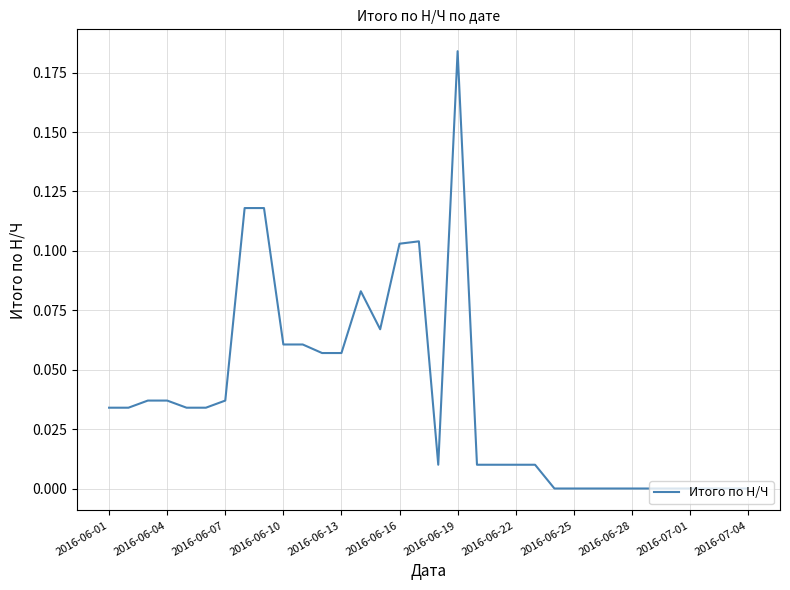

Does the chart have visible grid lines?

Yes